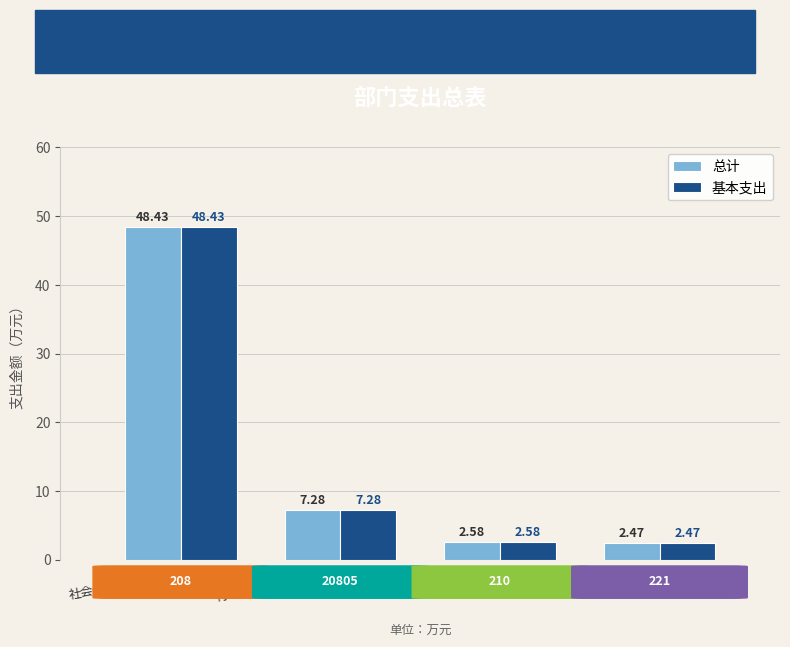

True or false: 总计 has a value of 7.3 at 行政事业单位养老支出.

True